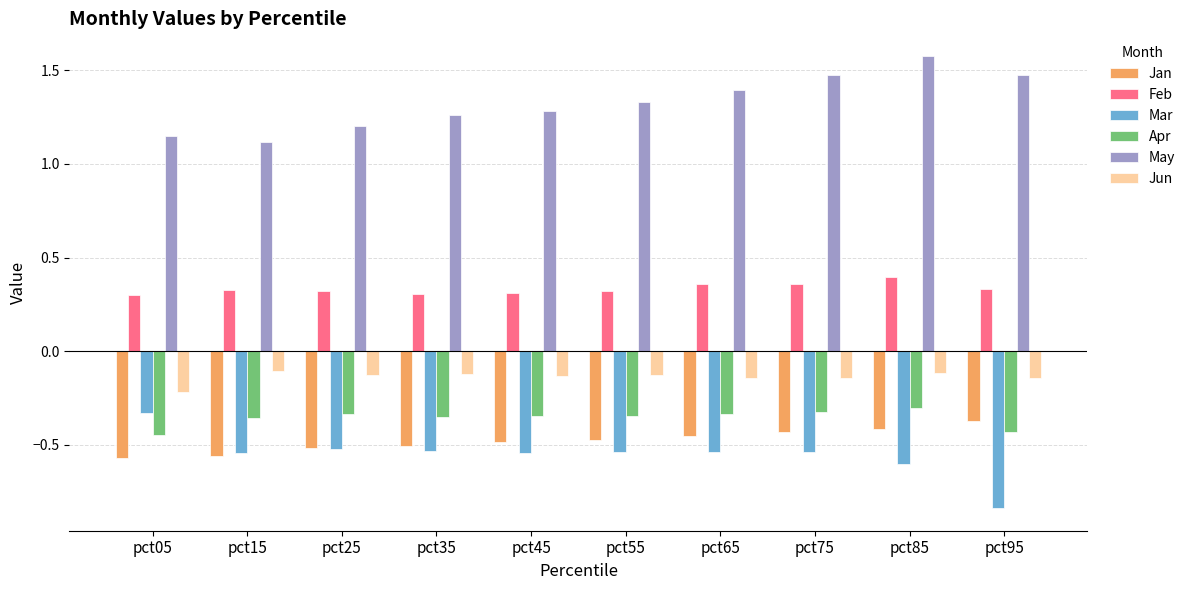

The value of Feb at pct35 is 0.3. True or false?

True